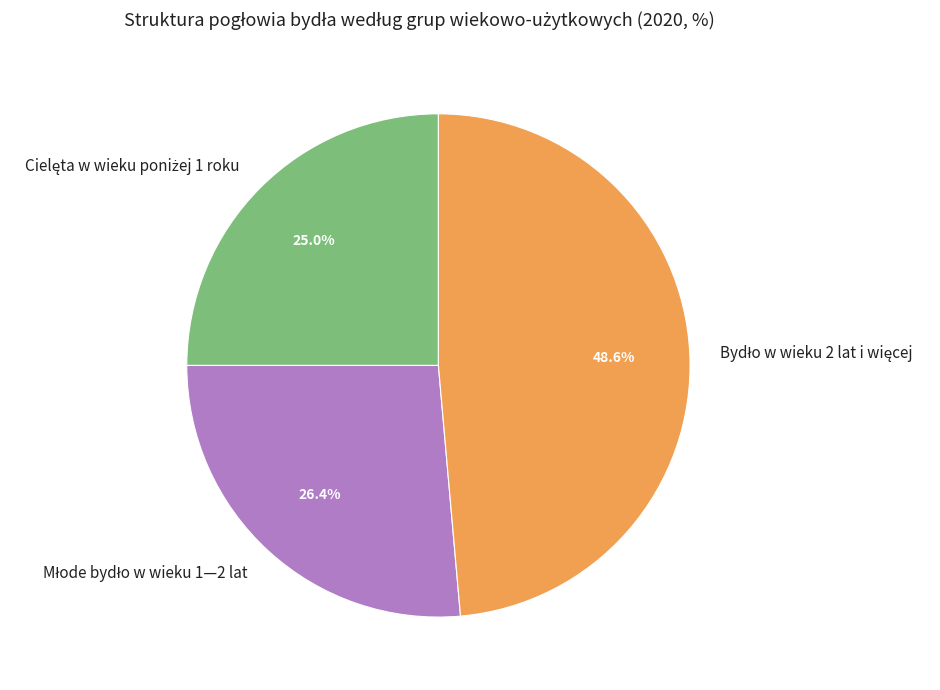

Is there any slice that represents more than half of the pie?

No